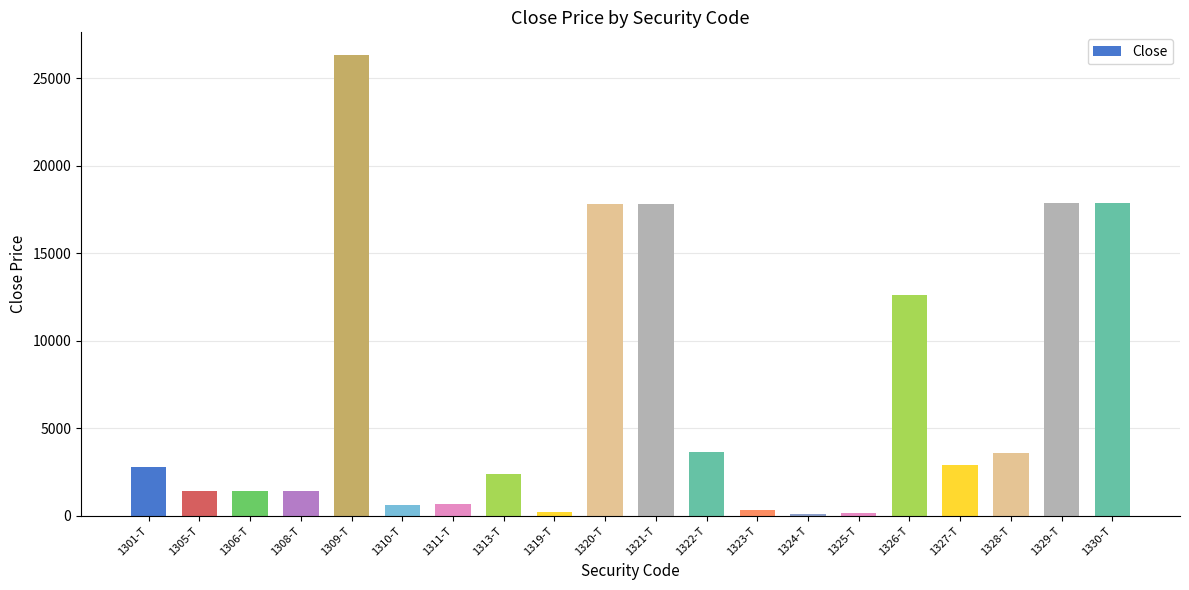

What is the change in value from 1310-T to 1328-T?

+2946